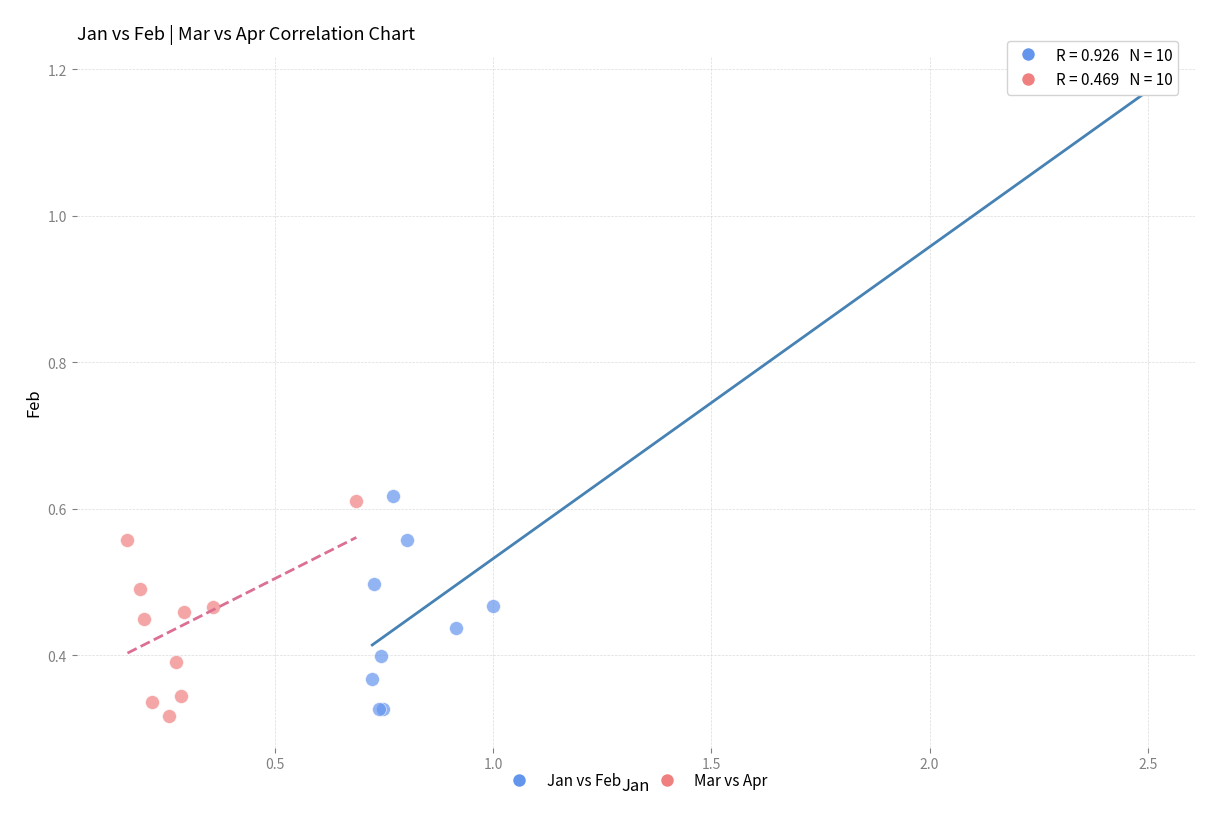

Which series has the largest Y range (max minus min)?

Jan vs Feb